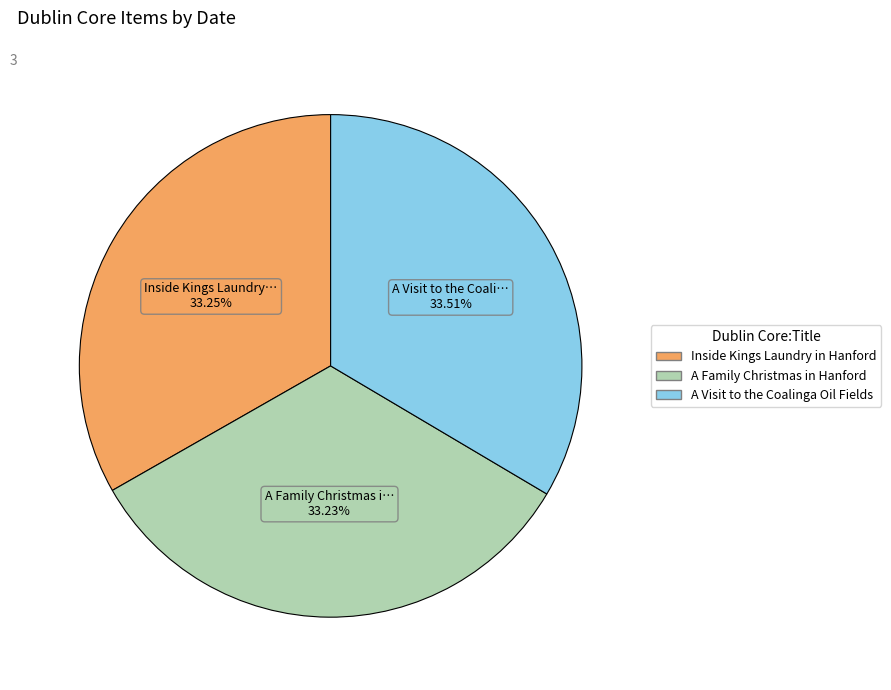

To the nearest percent, what percentage of the pie is Inside Kings Laundry in Hanford?

33%